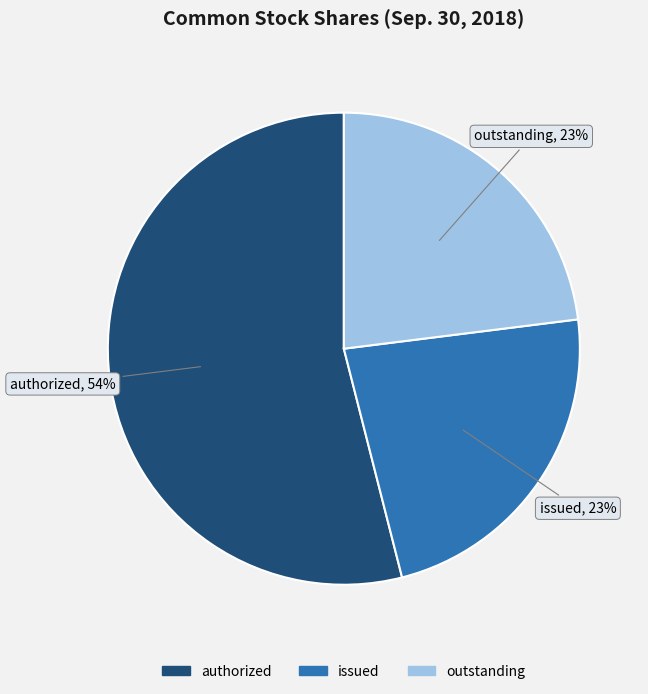

Does any single category account for the majority?

Yes